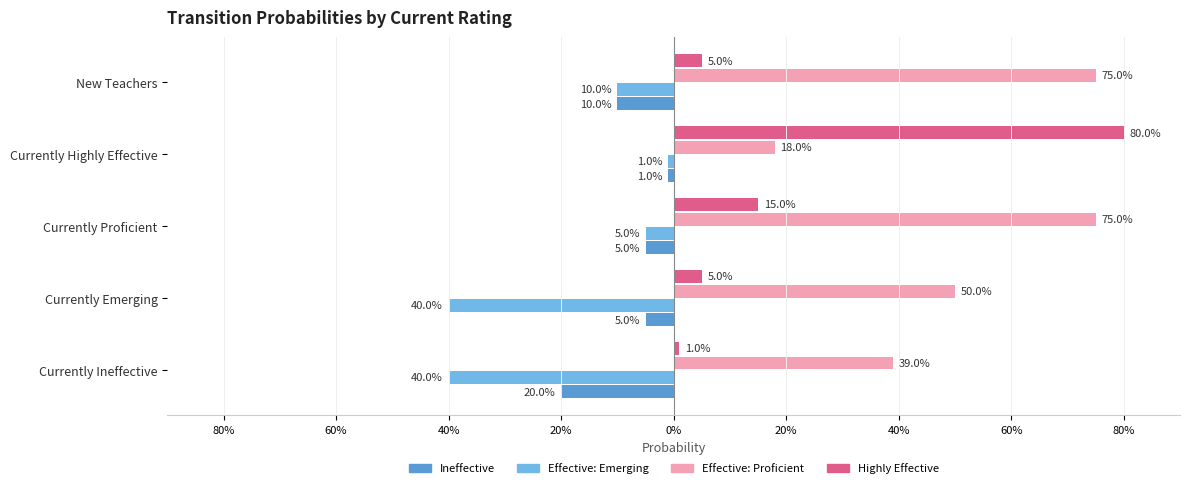

What is the greatest value displayed?

0.8